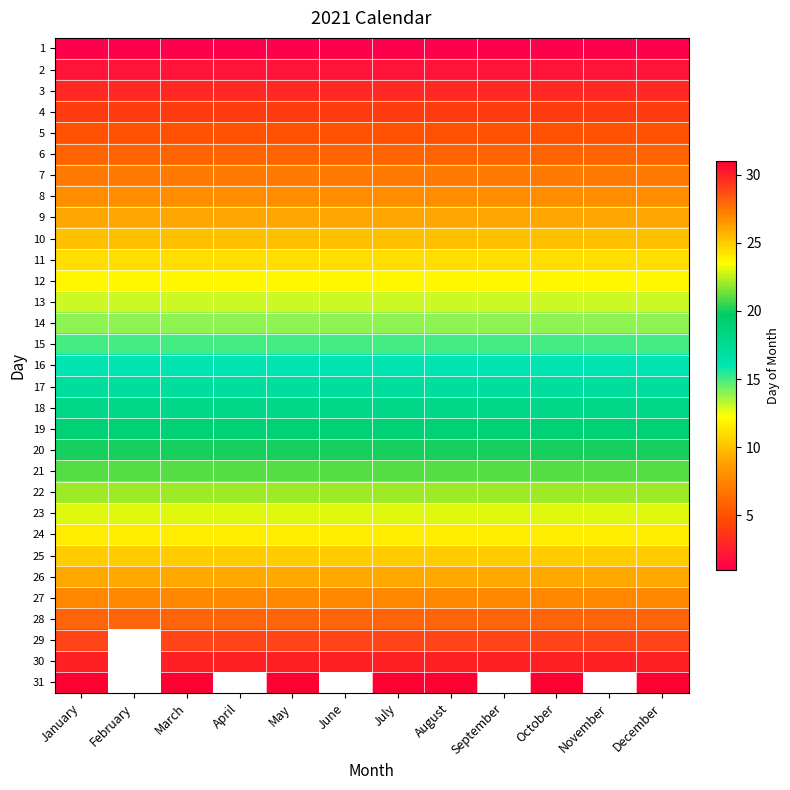

Which category has the highest value across all series?

January